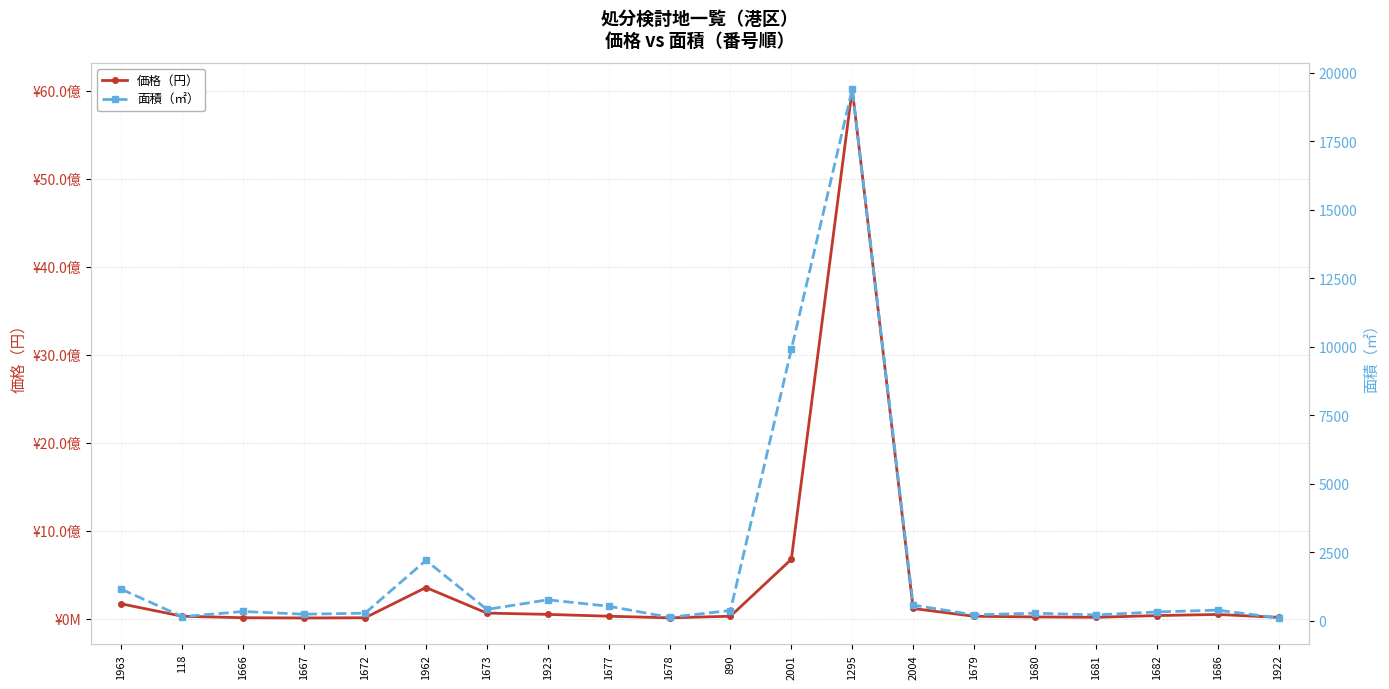

What is the difference between the highest and lowest values at 1922?

13769898